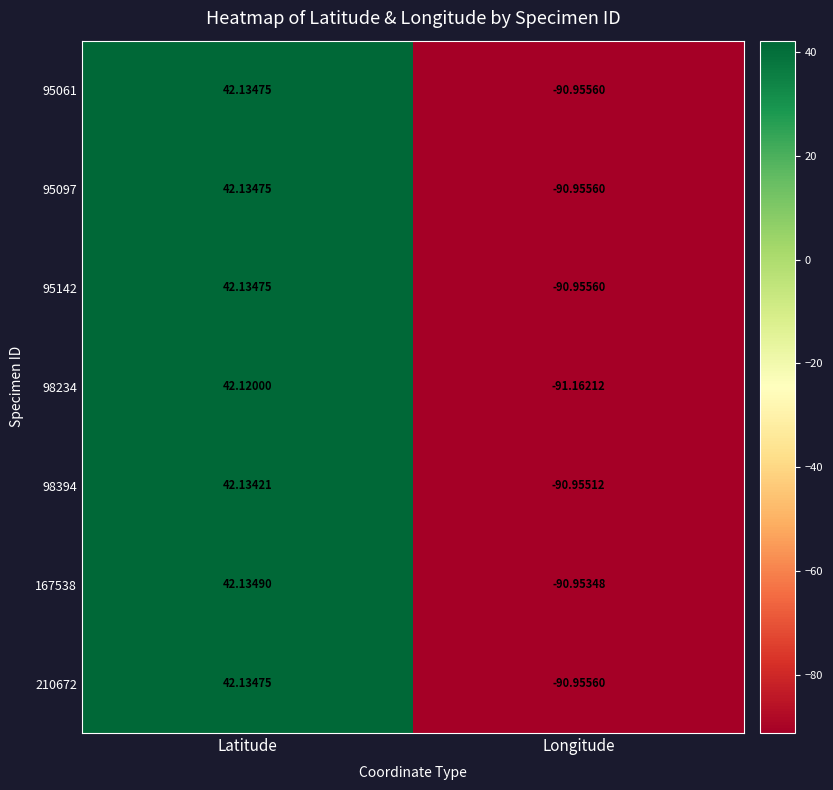

At which category is the sum across all series the highest?

Latitude